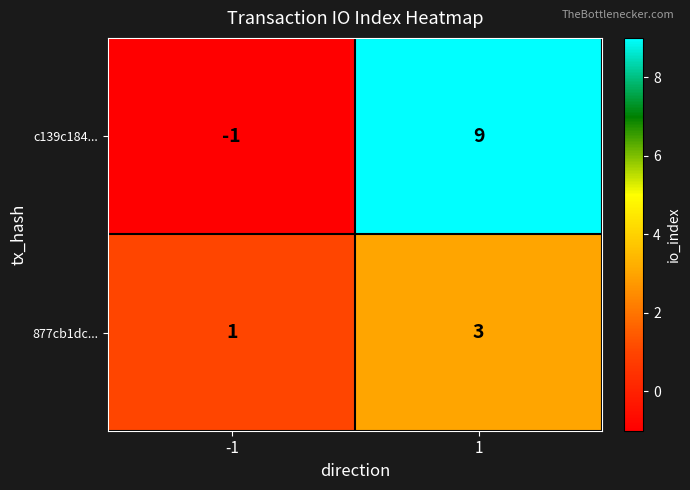

Which series has the widest spread of values?

c139c184...